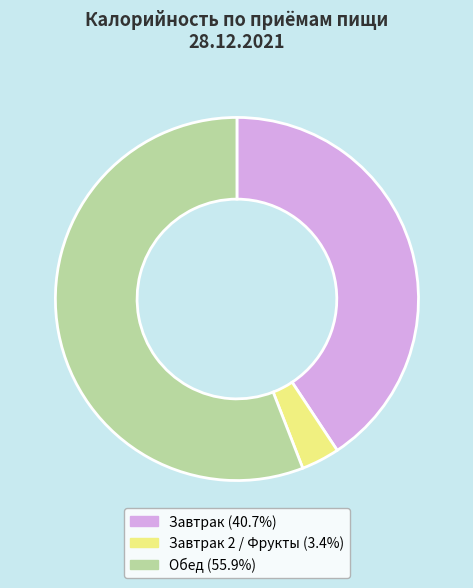

What is the ratio of the value at Обед (55.9%) to the value at Завтрак 2 / Фрукты (3.4%)?

16.4